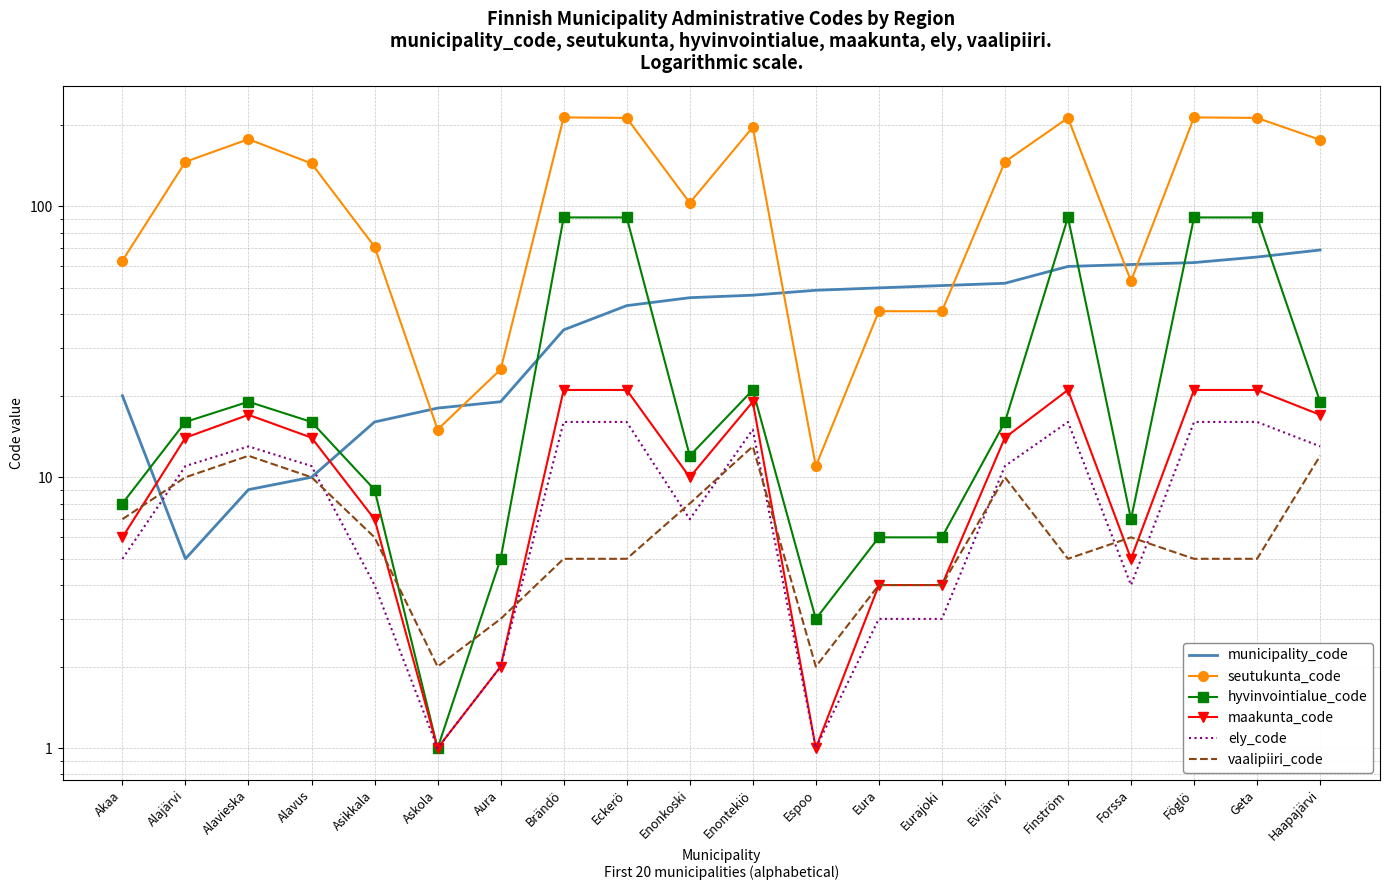

What is the highest value of the ely_code series?

16